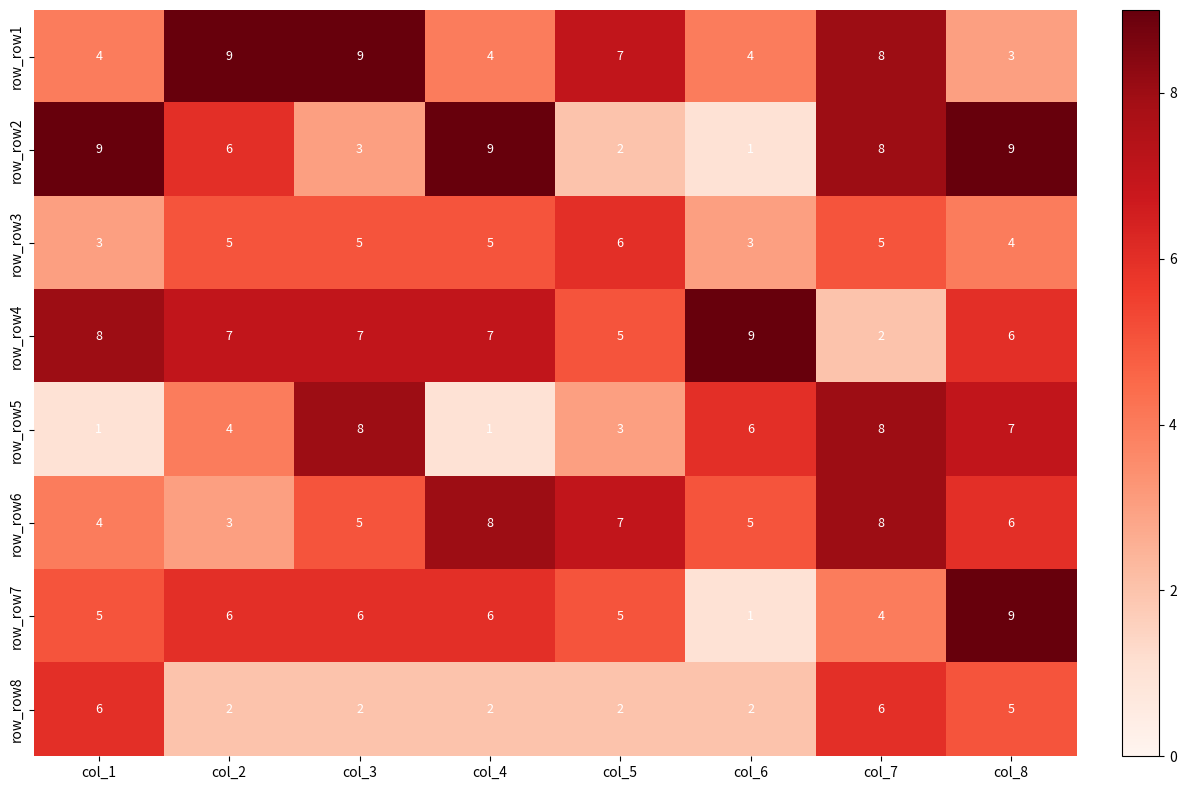

Is it true that row_row8 equals 5 at col_8?

True